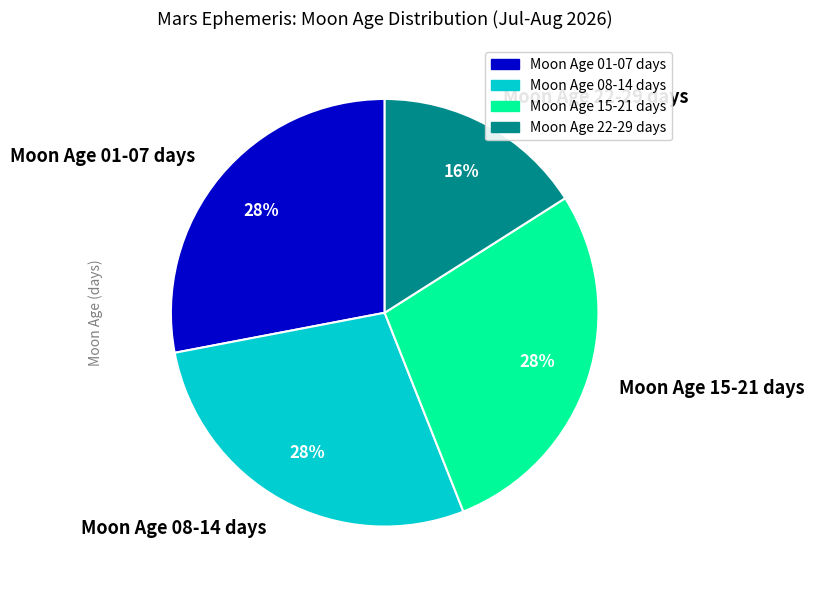

Between Moon Age 15-21 days and Moon Age 22-29 days, which is larger?

Moon Age 15-21 days